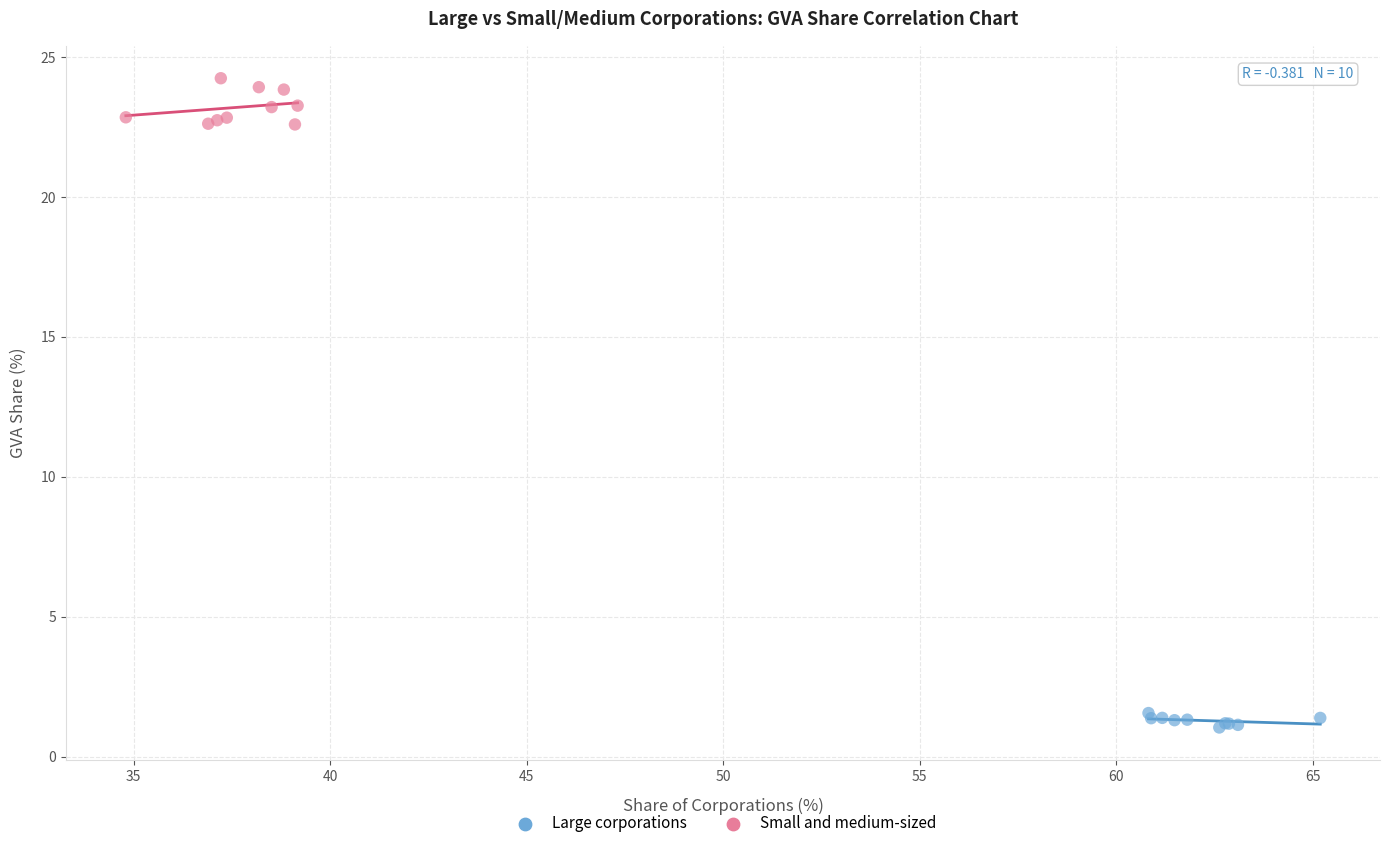

Which series contains the lowest Y value?

Large corporations